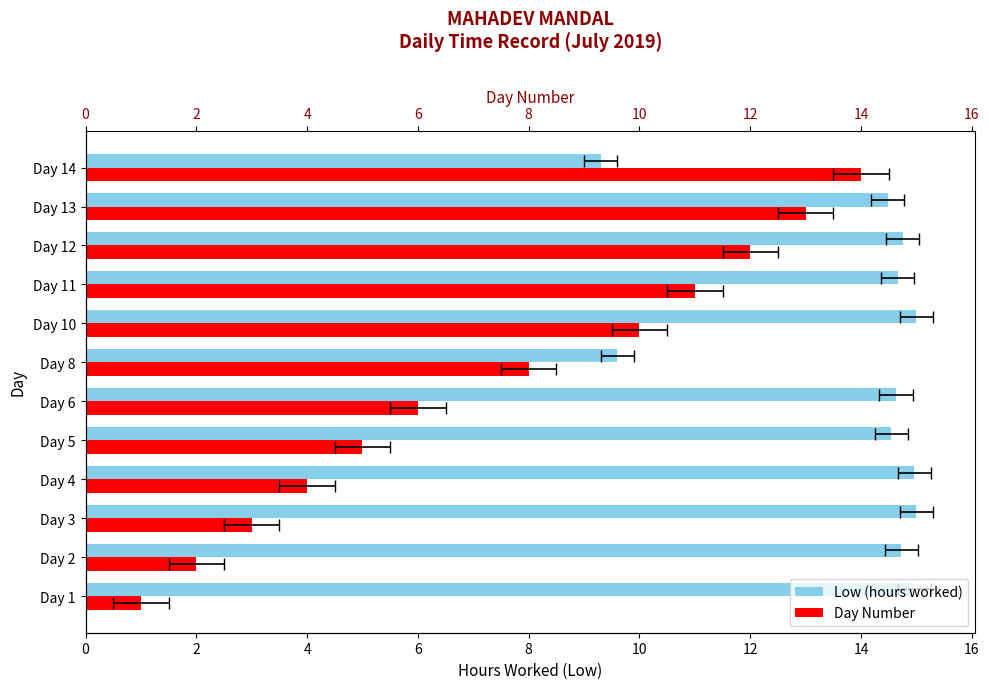

List the series in order of their overall mean, highest first.

Low (hours worked), Day Number